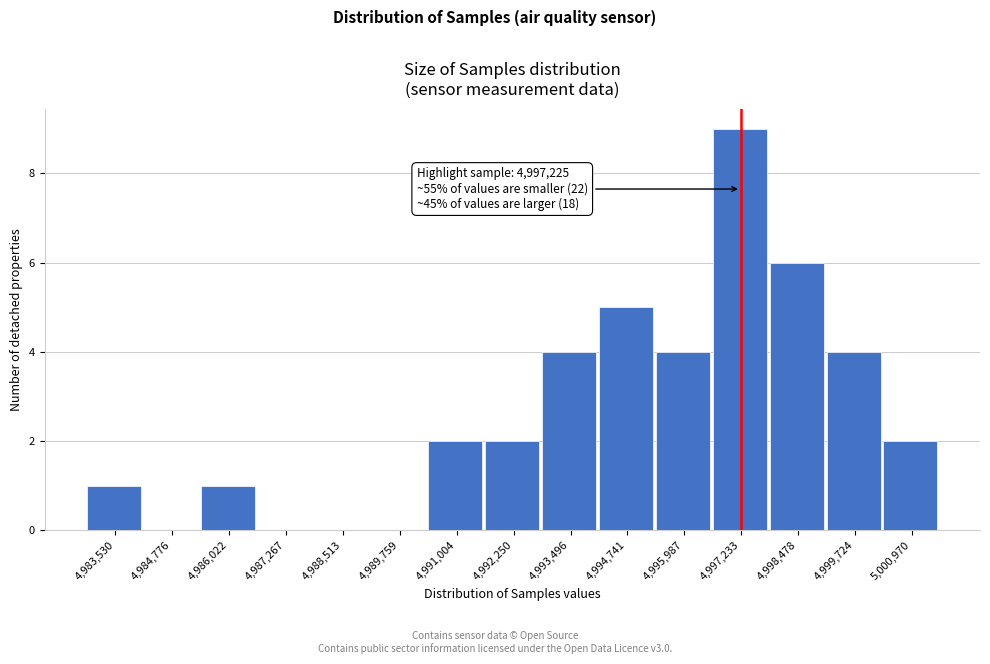

Over which range of the x-axis is the bar tallest?

4996600 to 4997800